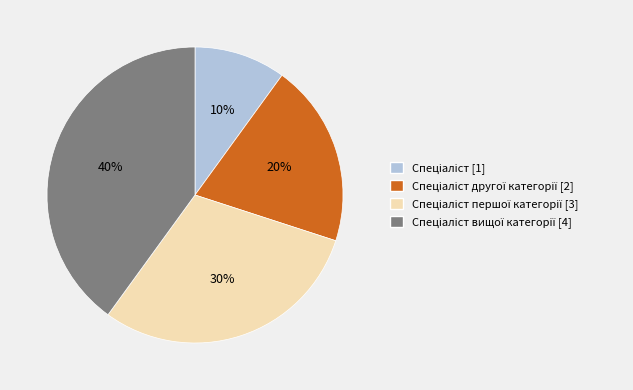

Is there any slice that represents more than half of the pie?

No